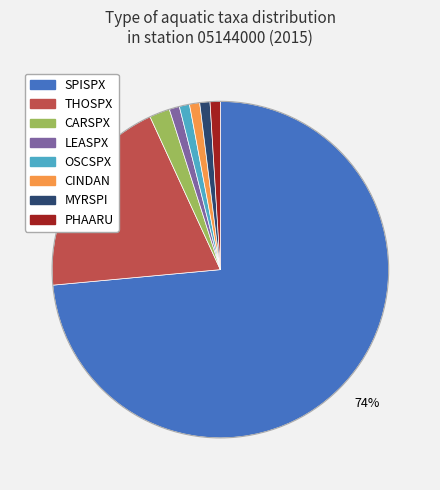

How many slices are in this pie chart?

8